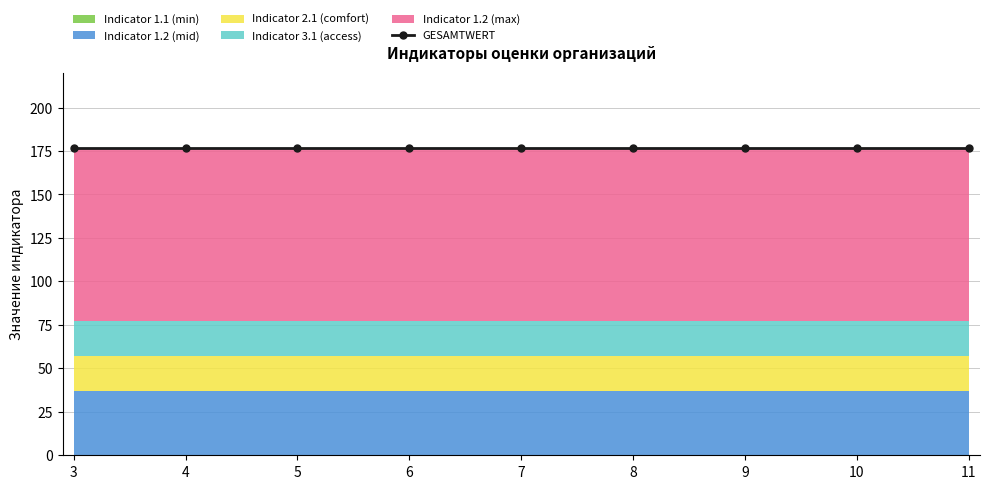

Which series has the largest total across all categories?

Indicator 1.2 (max)